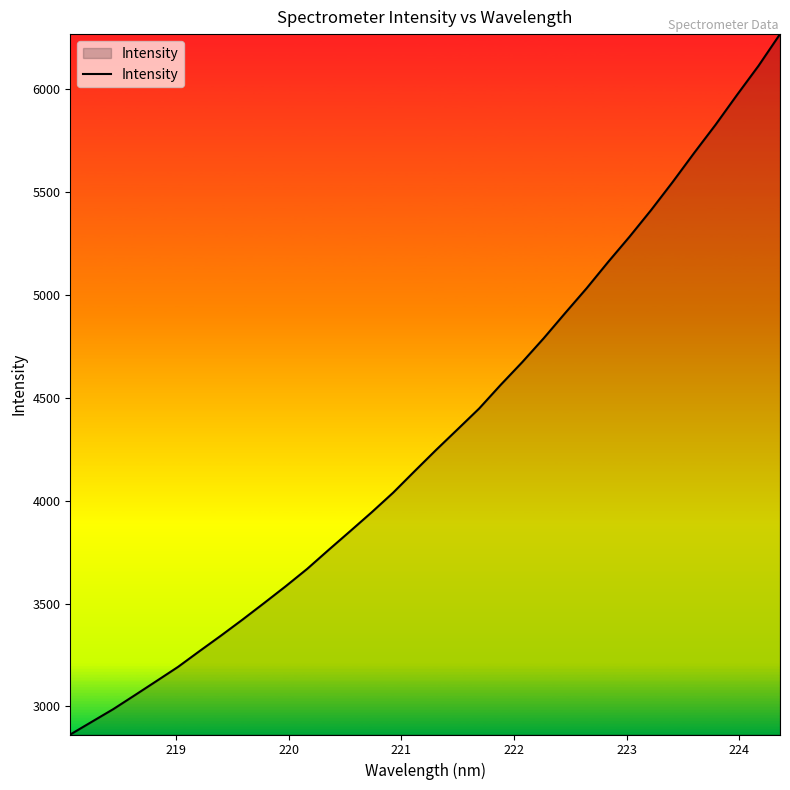

What is the difference between the maximum and minimum values?

3402.2